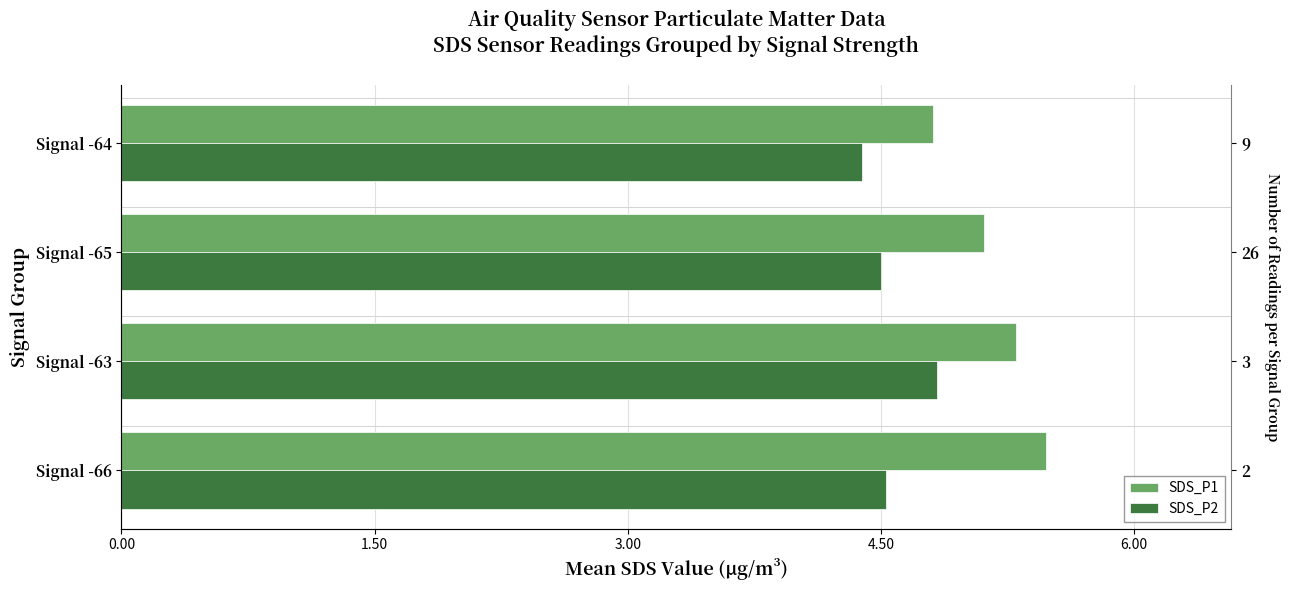

Rank the series by their maximum value, from lowest to highest.

SDS_P2, SDS_P1